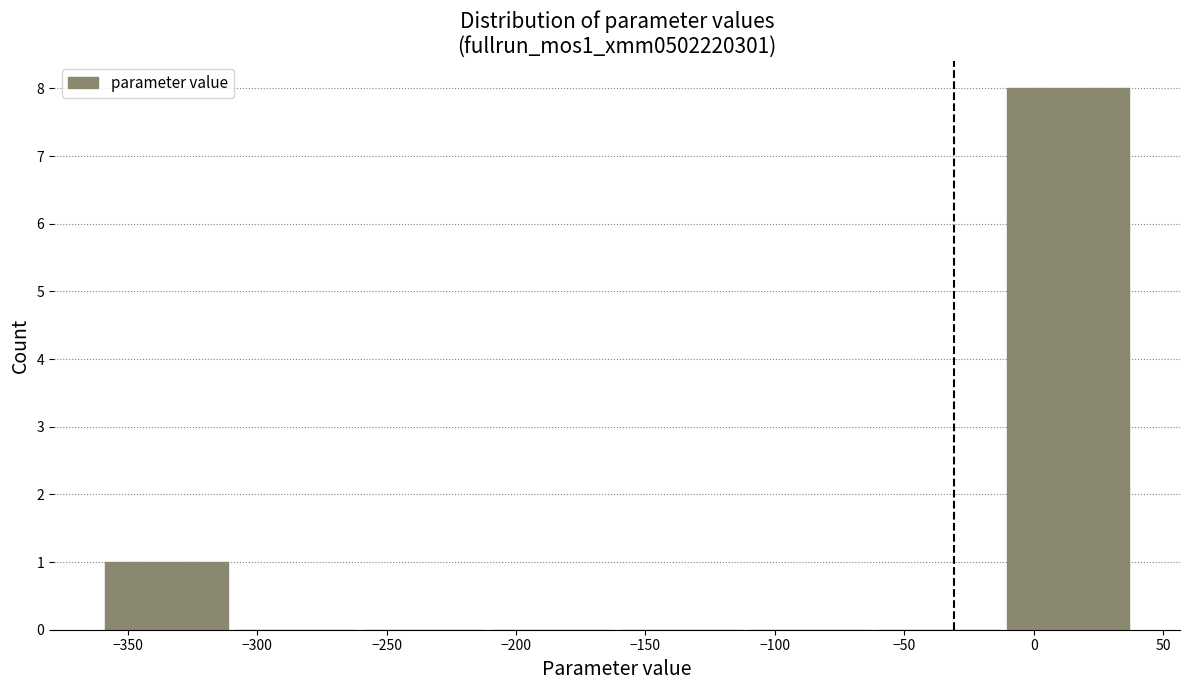

Reading left to right, transcribe this chart: for each bar, give the range it covers on the x-axis and its height. Neither the bar edges nor the heights are printed on the chart, so give them approximately, as read against the axes.

-360 to -310: 1
-310 to -260: 0
-260 to -210: 0
-210 to -160: 0
-160 to -110: 0
-110 to -60: 0
-60 to -10: 0
-10 to 40: 8